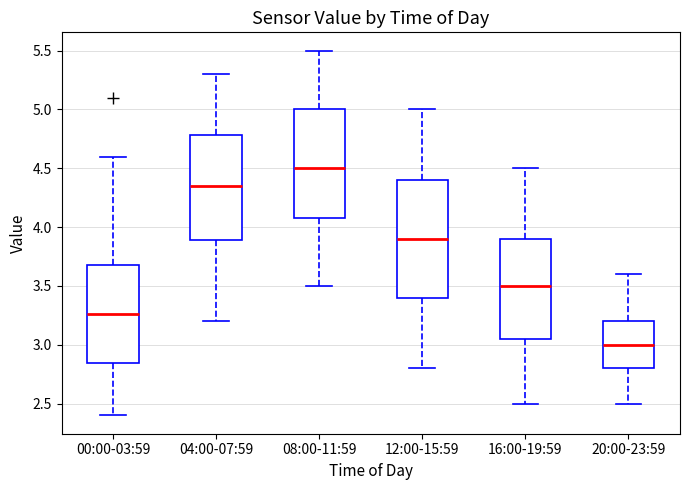

Which box has the highest median line?

08:00-11:59